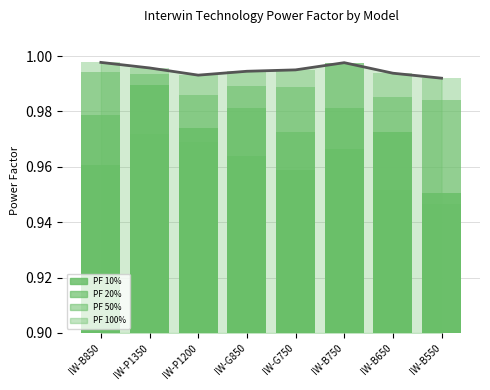

Reading left to right, extract all data points from this chart.

PF 10%: IW-B850=1.0	IW-P1350=1.0	IW-P1200=1.0	IW-G850=1.0	IW-G750=1.0	IW-B750=1.0	IW-B650=1.0	IW-B550=1.0
PF 20%: IW-B850=1.0	IW-P1350=1.0	IW-P1200=1.0	IW-G850=1.0	IW-G750=1.0	IW-B750=1.0	IW-B650=1.0	IW-B550=0.9
PF 50%: IW-B850=1.0	IW-P1350=1.0	IW-P1200=1.0	IW-G850=1.0	IW-G750=1.0	IW-B750=1.0	IW-B650=1.0	IW-B550=1.0
PF 100%: IW-B850=1.0	IW-P1350=1.0	IW-P1200=1.0	IW-G850=1.0	IW-G750=1.0	IW-B750=1.0	IW-B650=1.0	IW-B550=1.0